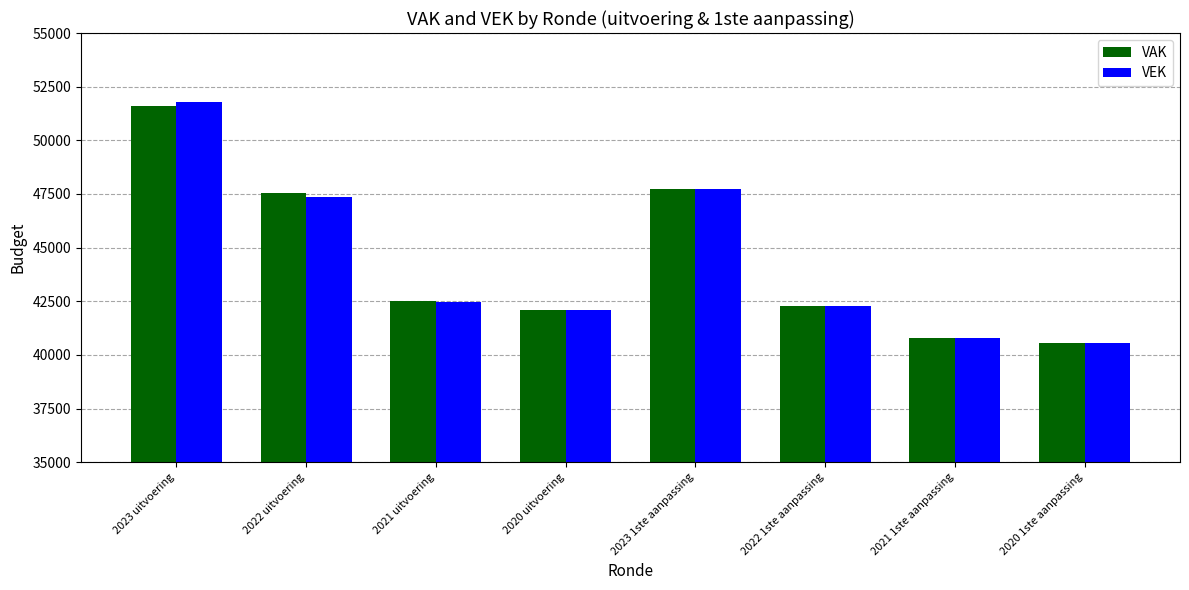

Which series has the largest range (max minus min)?

VEK